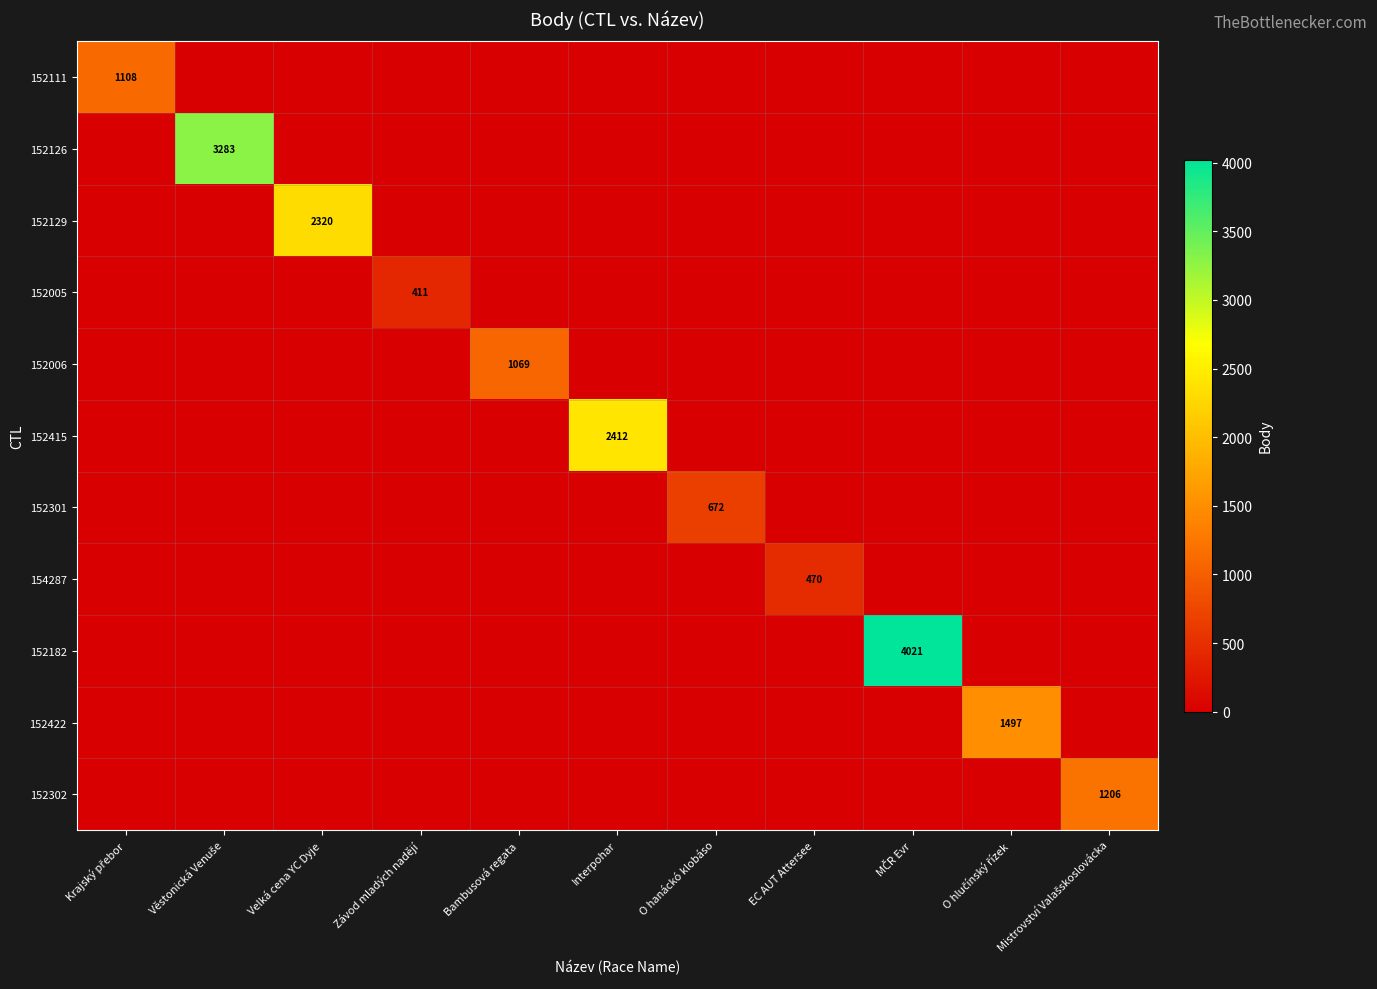

The value of 152005 at Závod mladých nadějí is 630. True or false?

False